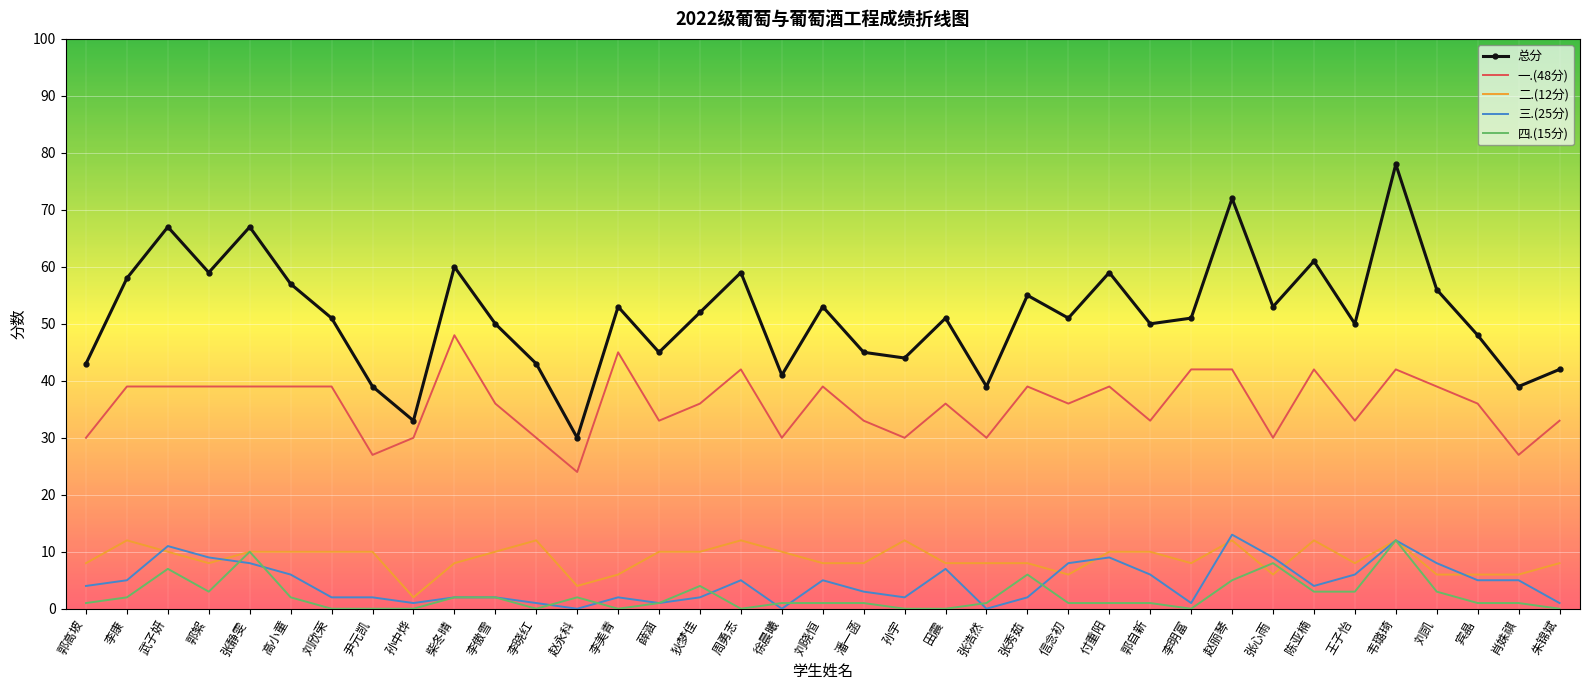

Reading right to left, extract all data points from this chart.

总分: 42	39	48	56	78	50	61	53	72	51	50	59	51	55	39	51	44	45	53	41	59	52	45	53	30	43	50	60	33	39	51	57	67	59	67	58	43
一.(48分): 33	27	36	39	42	33	42	30	42	42	33	39	36	39	30	36	30	33	39	30	42	36	33	45	24	30	36	48	30	27	39	39	39	39	39	39	30
二.(12分): 8	6	6	6	12	8	12	6	12	8	10	10	6	8	8	8	12	8	8	10	12	10	10	6	4	12	10	8	2	10	10	10	10	8	10	12	8
三.(25分): 1	5	5	8	12	6	4	9	13	1	6	9	8	2	0	7	2	3	5	0	5	2	1	2	0	1	2	2	1	2	2	6	8	9	11	5	4
四.(15分): 0	1	1	3	12	3	3	8	5	0	1	1	1	6	1	0	0	1	1	1	0	4	1	0	2	0	2	2	0	0	0	2	10	3	7	2	1